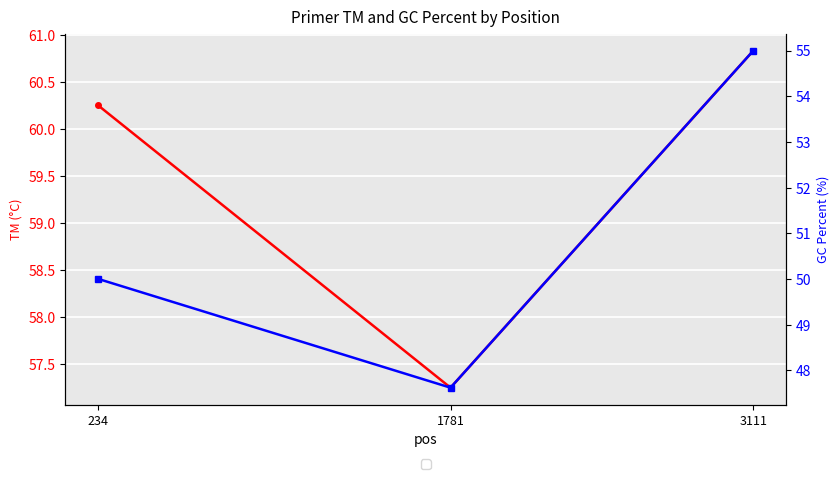

What is the minimum value for PRIMER_LEFT_0_TM?

57.3